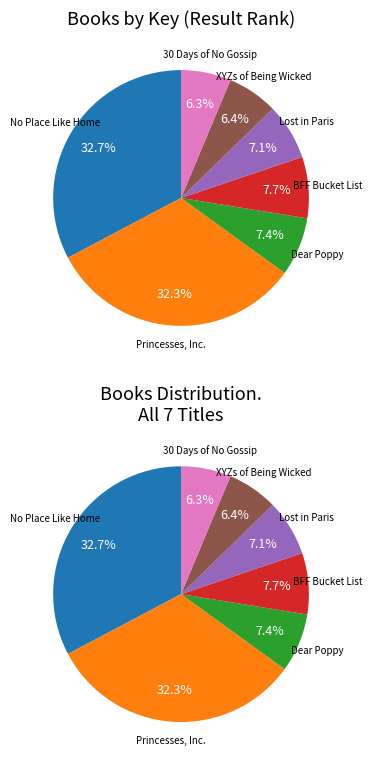

Which category has the biggest portion of the pie?

No Place Like Home